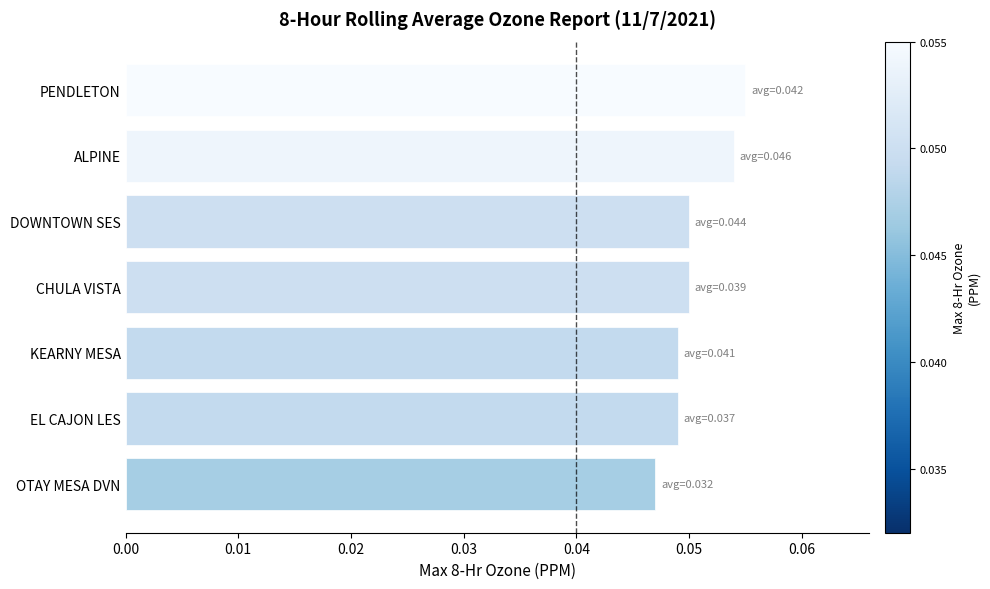

Is it true that the value at CHULA VISTA is 0.0?

False